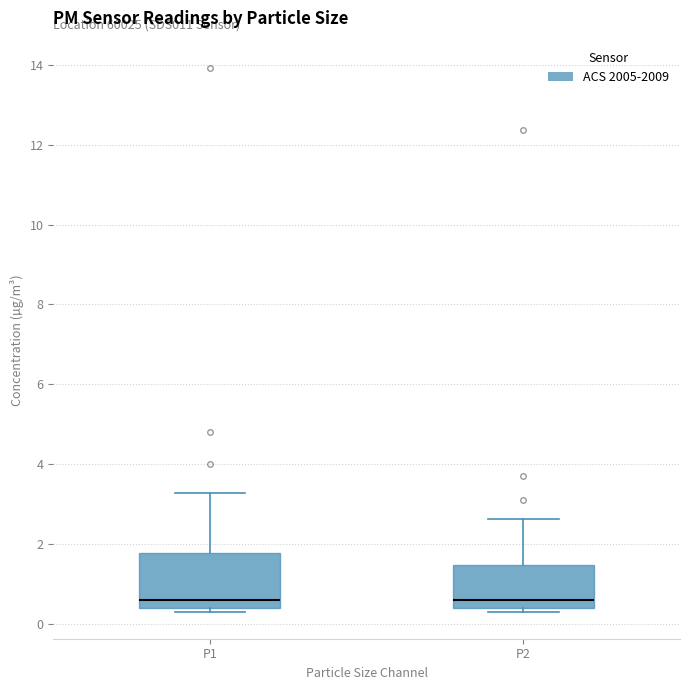

Reading left to right, transcribe this box plot: for each box, give where its median line is, the range the box spans, and where its two whiskers end, as read against the y-axis. The values are not printed on the chart, so give them approximately, as read against the axis.

P1: median 0.6, box 0.4 to 1.8, whiskers 0.4 (just below the box's lower edge) to 3.2
P2: median 0.6, box 0.4 to 1.4, whiskers 0.4 (just below the box's lower edge) to 2.6